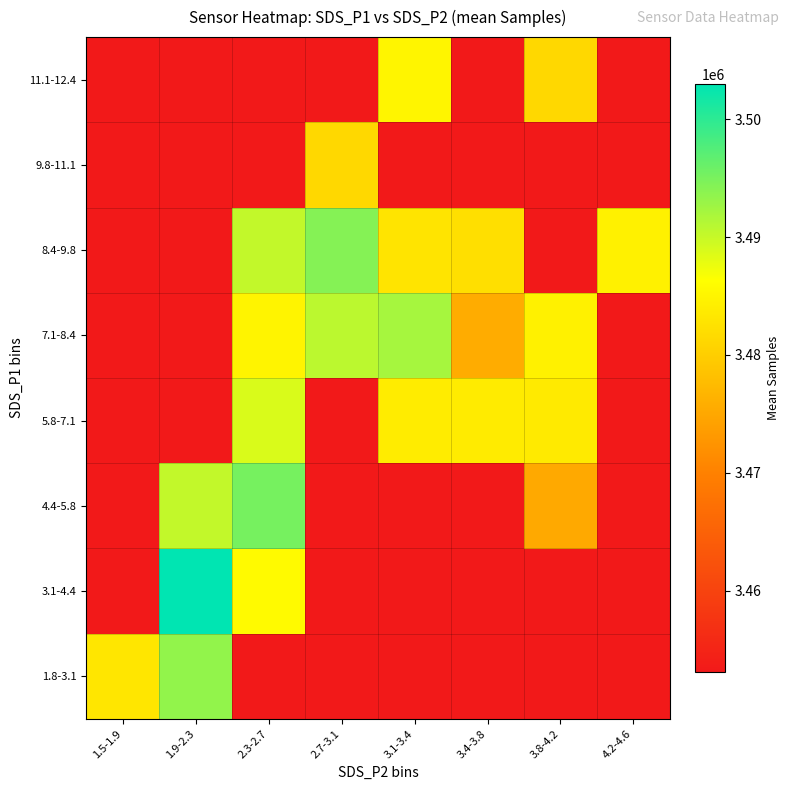

What is the spread (max minus min) of values at 1.5-1.9?

30003.5